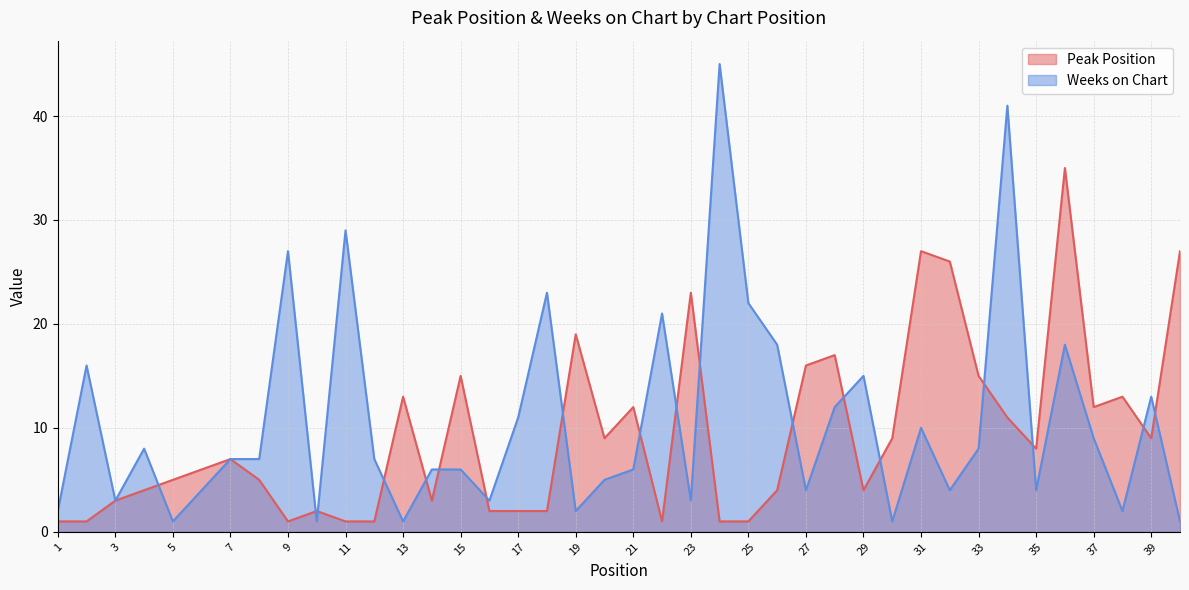

Where is the first local minimum for Weeks on Chart?

3